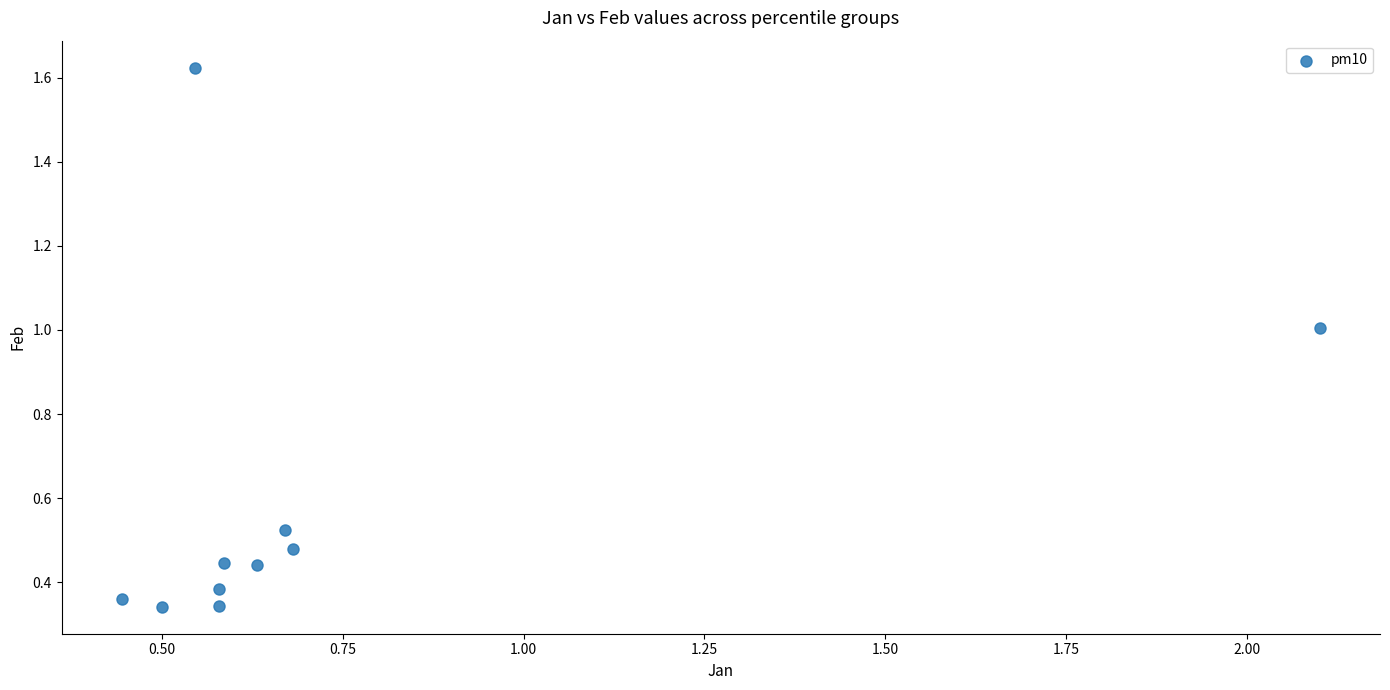

What is the range of Y values (max minus min)?

1.3